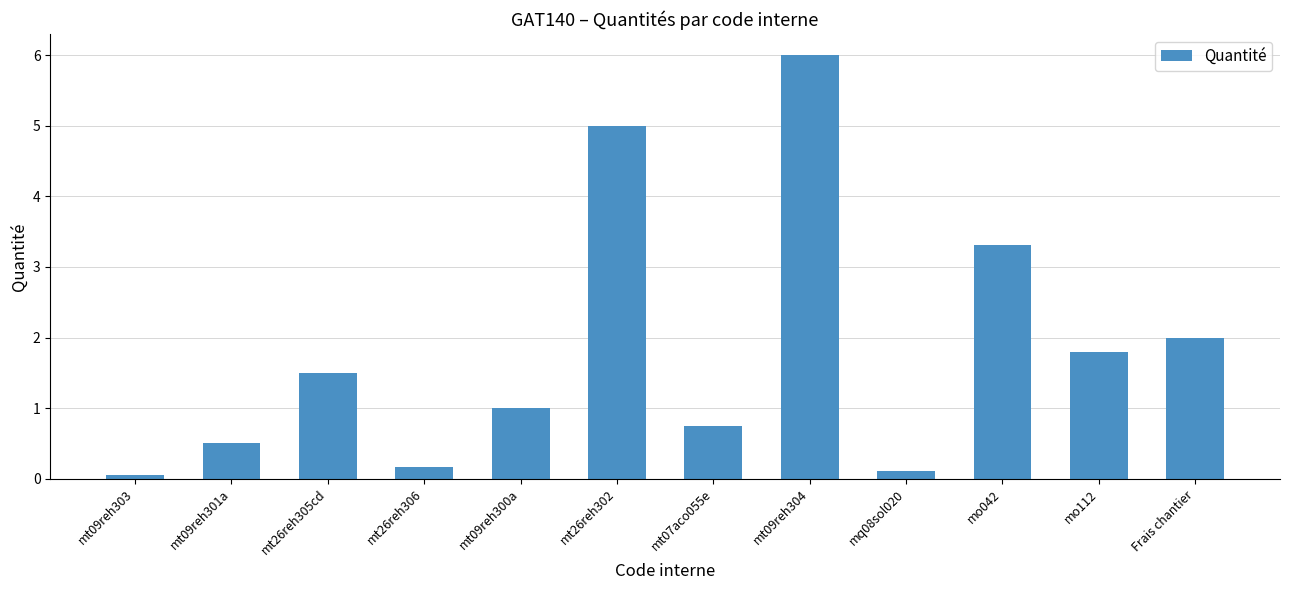

Rank the categories by value from highest to lowest.

mt09reh304, mt26reh302, mo042, Frais chantier, mo112, mt26reh305cd, mt09reh300a, mt07aco055e, mt09reh301a, mt26reh306, mq08sol020, mt09reh303